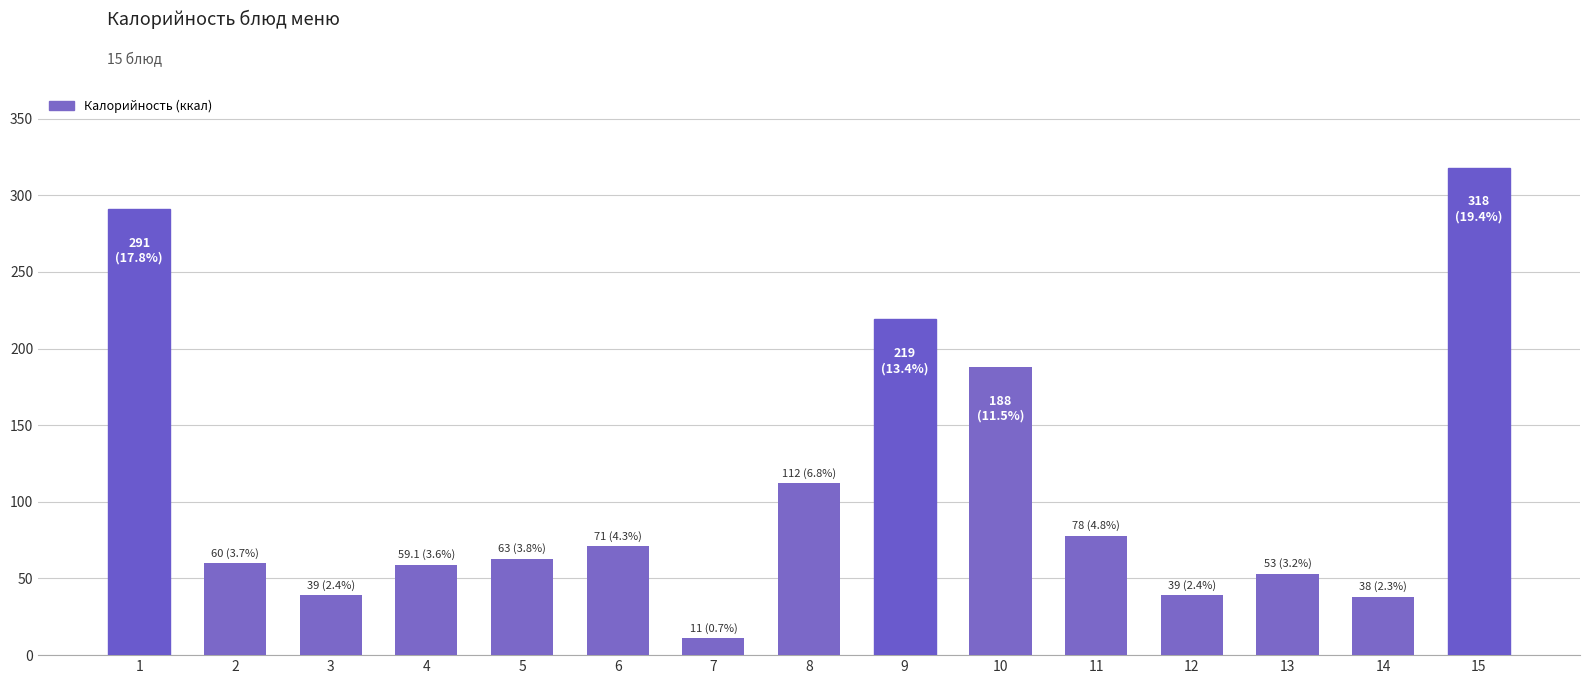

What is the maximum value shown in the chart?

318.0